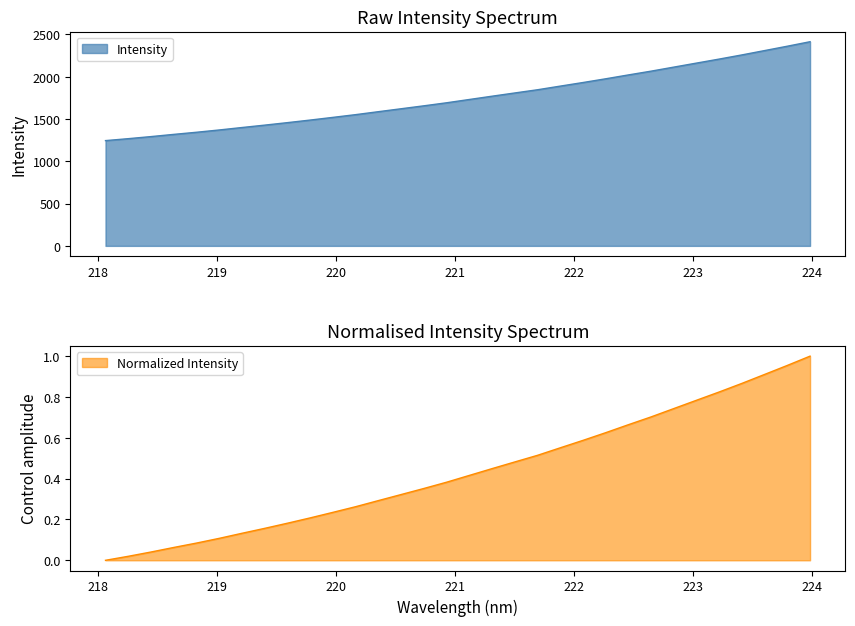

True or false: the data shows 0.3 at 220.1623.

True